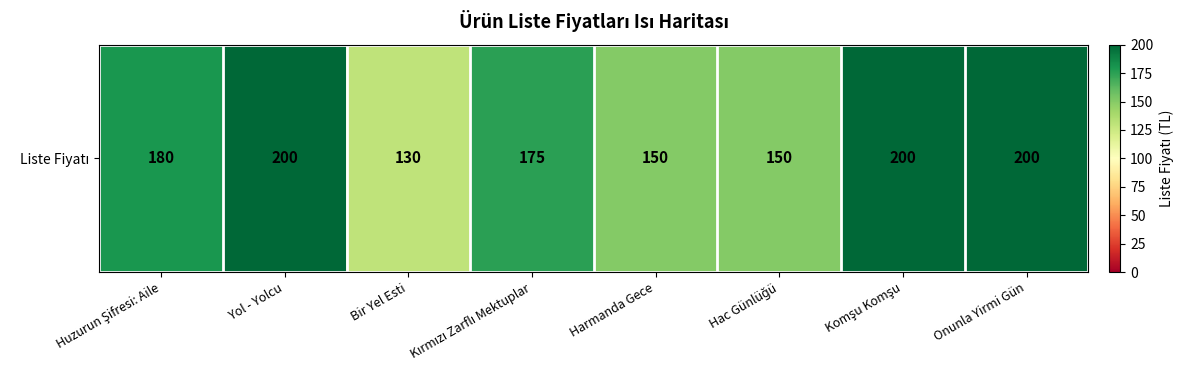

List the labels in order of value, largest first.

Yol - Yolcu, Komşu Komşu, Onunla Yirmi Gün, Huzurun Şifresi: Aile, Kırmızı Zarflı Mektuplar, Harmanda Gece, Hac Günlüğü, Bir Yel Esti